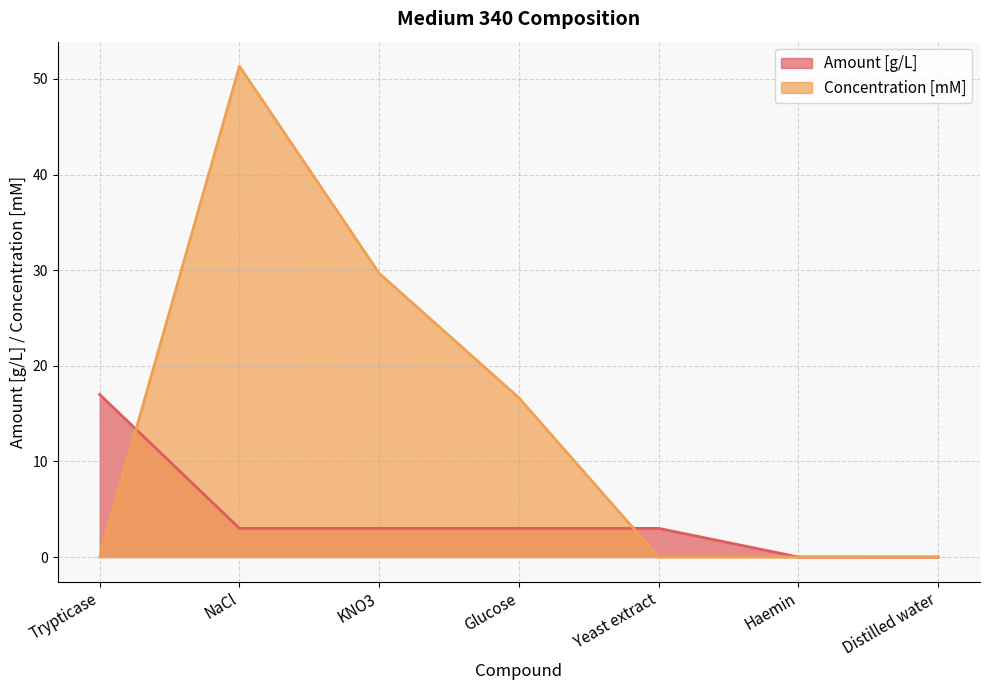

What position from the right is Distilled water?

1